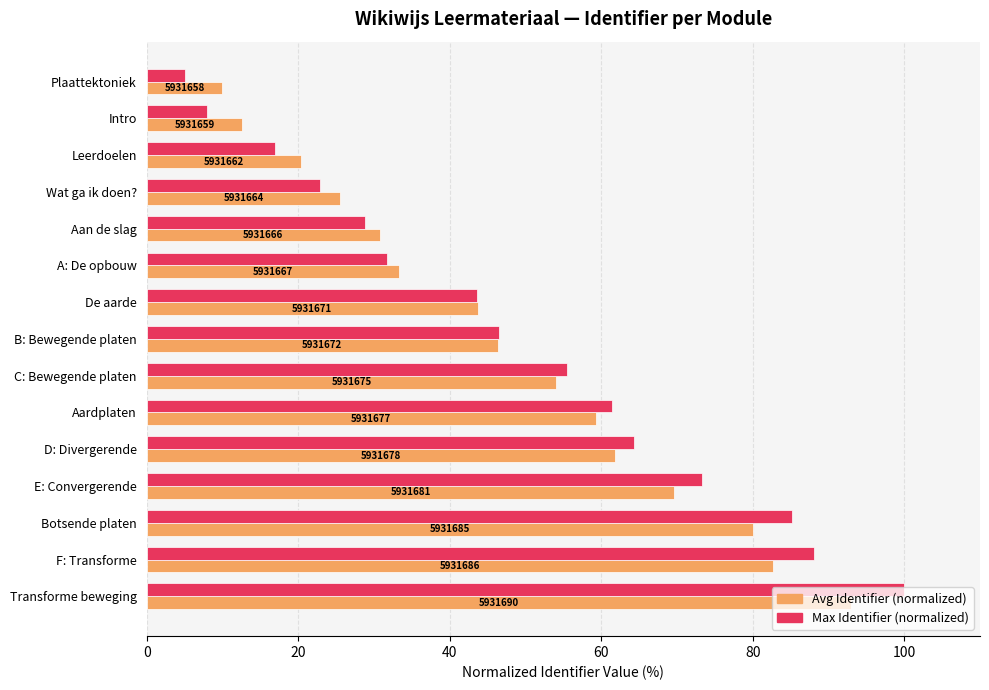

Reading left to right, list all the values displayed in this chart.

Identifier (normalized avg): 10.0	12.6	20.4	25.6	30.8	33.3	43.7	46.3	54.1	59.3	61.9	69.7	80.0	82.6	93.0
Identifier (normalized max): 5.0	8.0	16.9	22.8	28.8	31.7	43.6	46.6	55.5	61.4	64.4	73.3	85.2	88.1	100.0